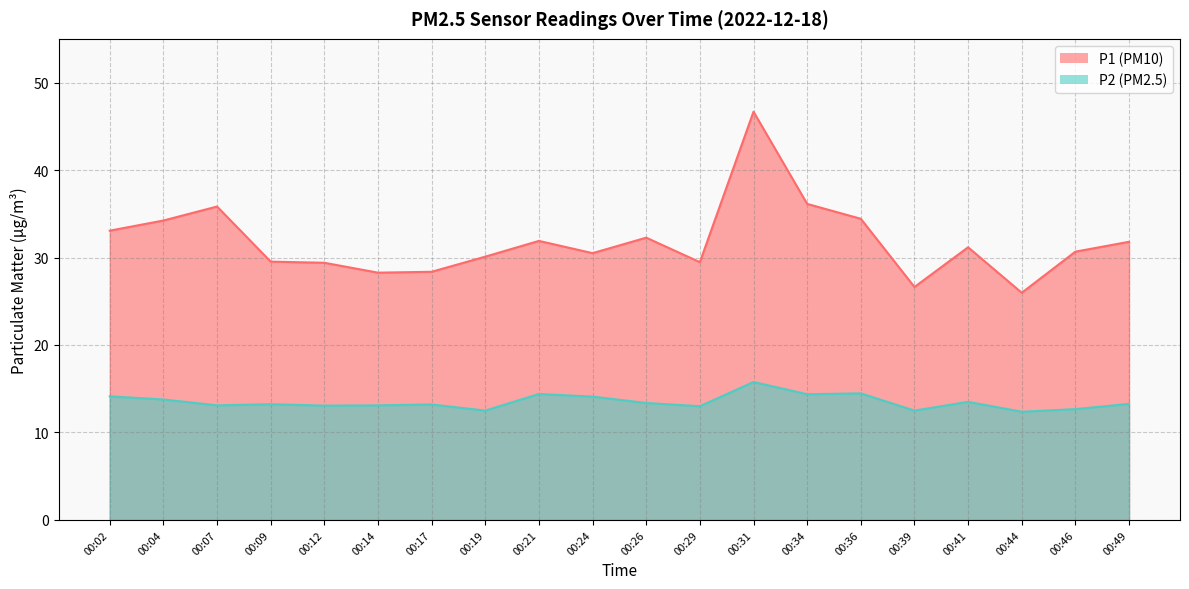

Reading right to left, what are all the values shown in this chart?

P1: 00:49=31.8	00:46=30.7	00:44=26.0	00:41=31.2	00:39=26.6	00:36=34.4	00:34=36.1	00:31=46.7	00:29=29.5	00:26=32.3	00:24=30.5	00:21=31.9	00:19=30.1	00:17=28.4	00:14=28.3	00:12=29.4	00:09=29.5	00:07=35.8	00:04=34.2	00:02=33.1
P2: 00:49=13.3	00:46=12.7	00:44=12.4	00:41=13.5	00:39=12.5	00:36=14.5	00:34=14.4	00:31=15.8	00:29=13.0	00:26=13.4	00:24=14.1	00:21=14.4	00:19=12.5	00:17=13.2	00:14=13.1	00:12=13.1	00:09=13.2	00:07=13.1	00:04=13.8	00:02=14.1